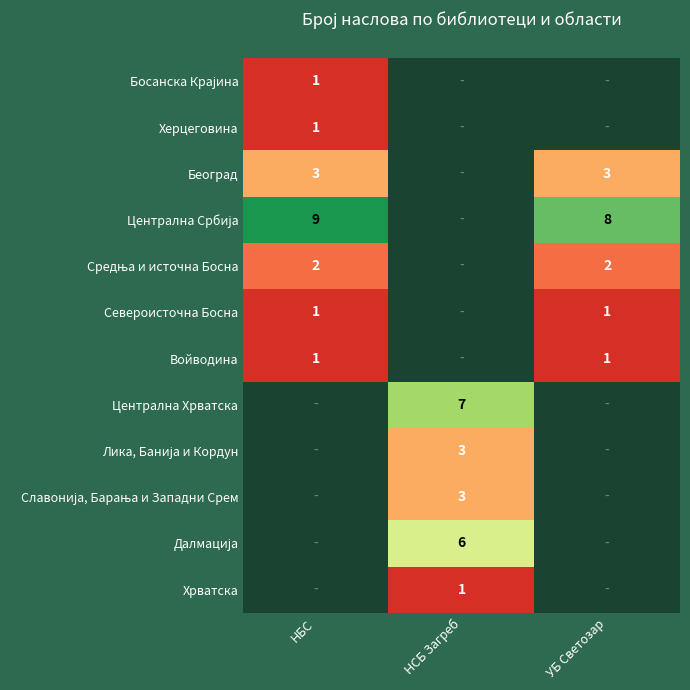

True or false: Войводина has a value of 1 at НБС.

True